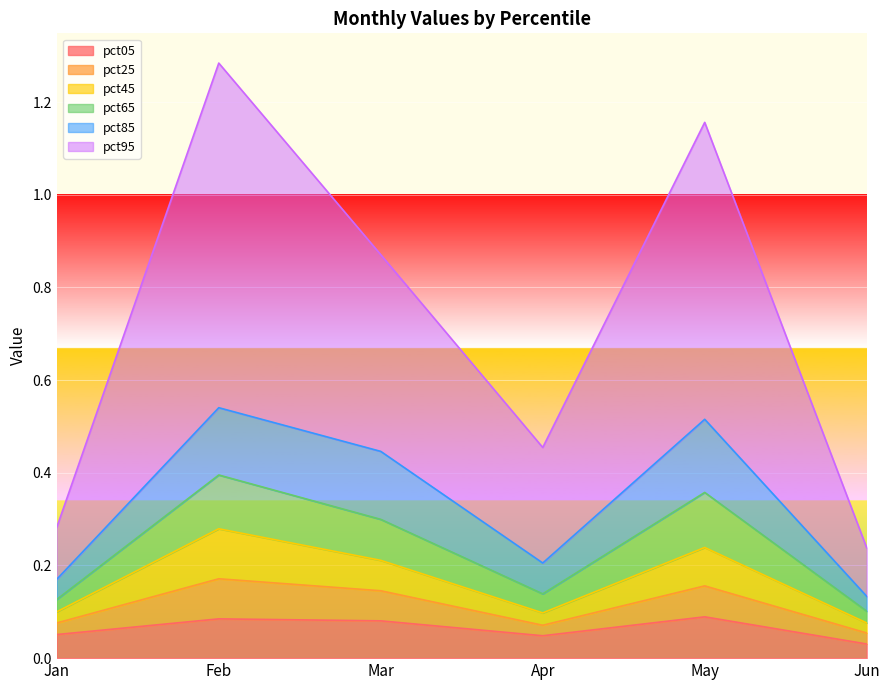

How many data points does each series have?

6